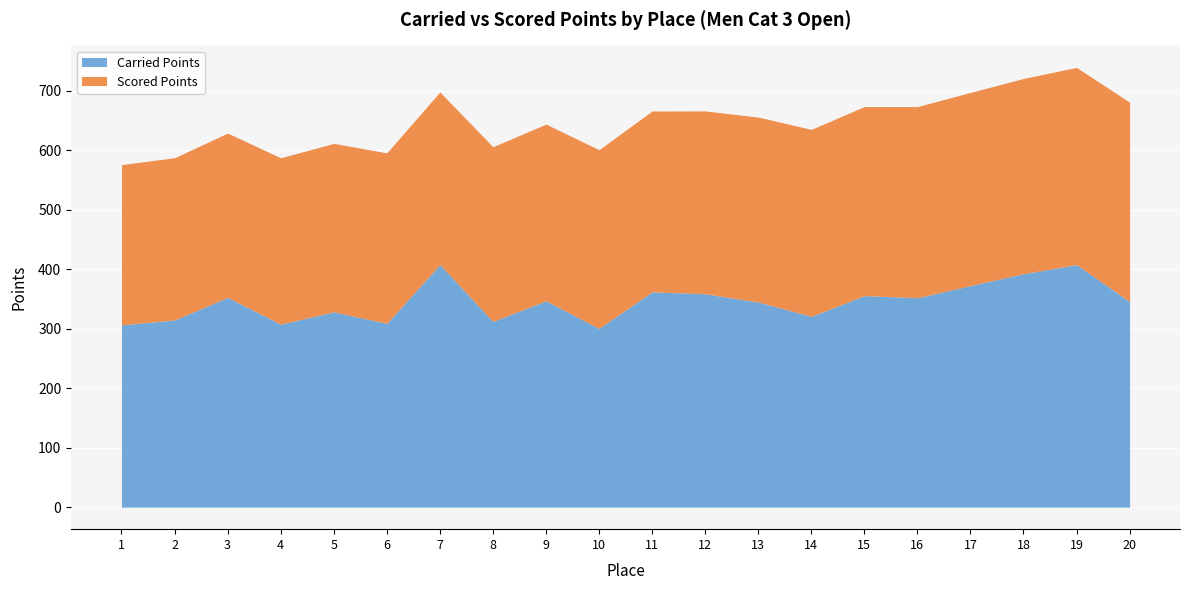

Which category has the lowest value across all series?

1